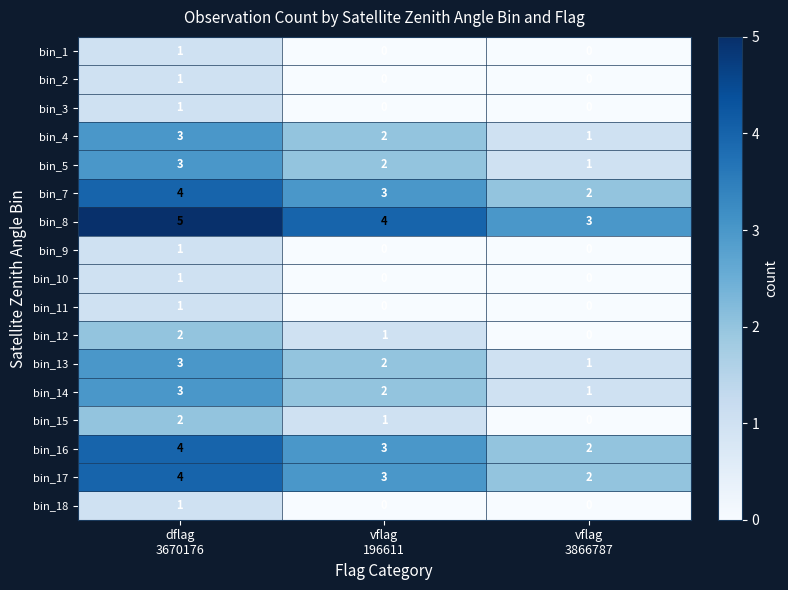

What is the sum of all bin_12 values?

3